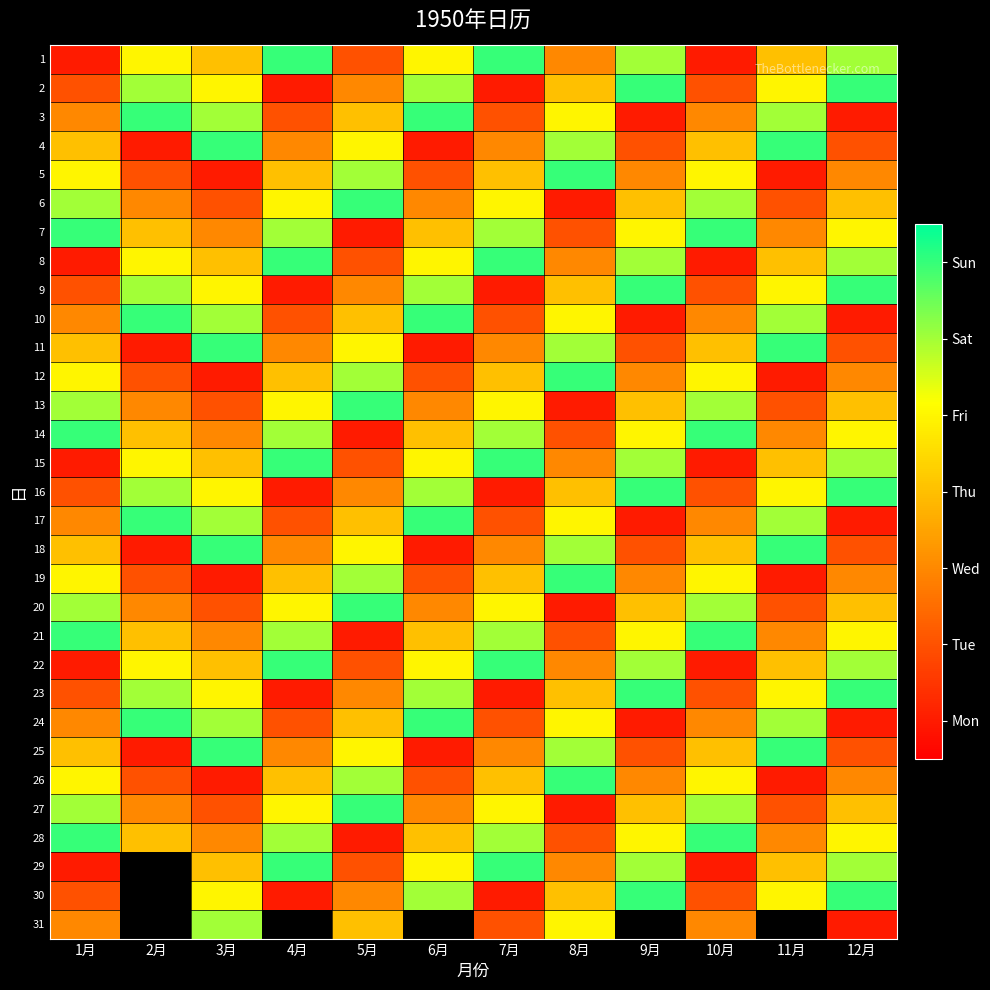

At which label does 27 first exceed 3?

1月